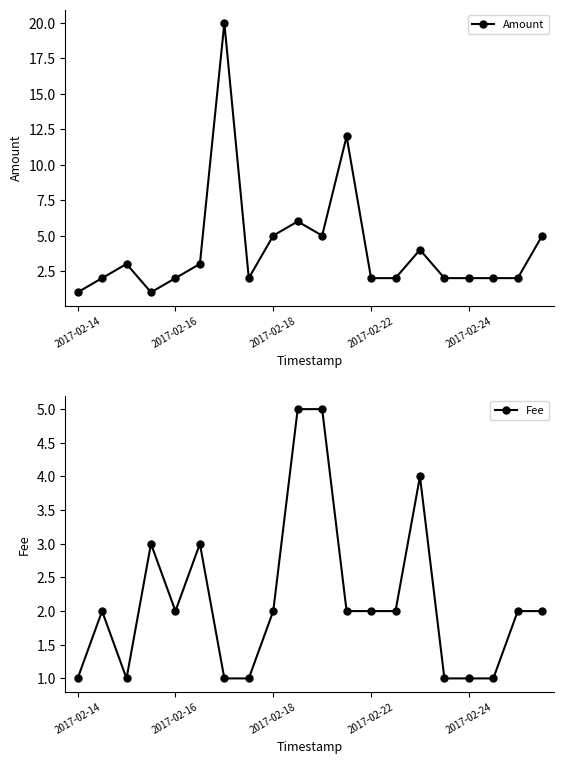

Reading left to right, extract all data points from this chart.

Amount: 1	2	3	1	2	3	20	2	5	6	5	12	2	2	4	2	2	2	2	5
Fee: 1	2	1	3	2	3	1	1	2	5	5	2	2	2	4	1	1	1	2	2